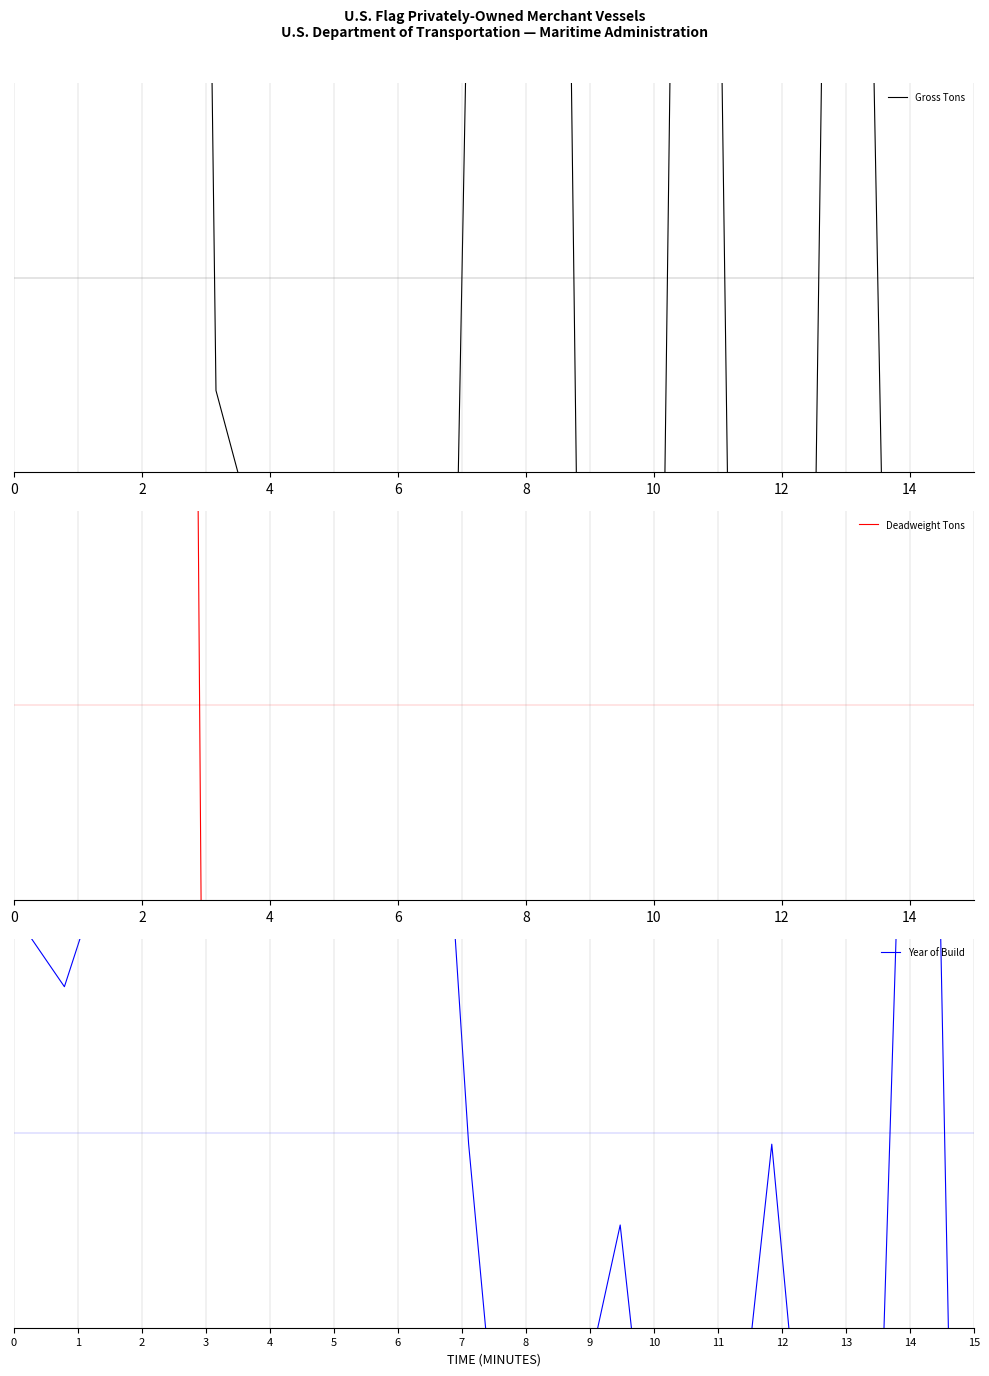

Rank the series by their maximum value, from lowest to highest.

Year of Build, Gross Tons, Deadweight Tons